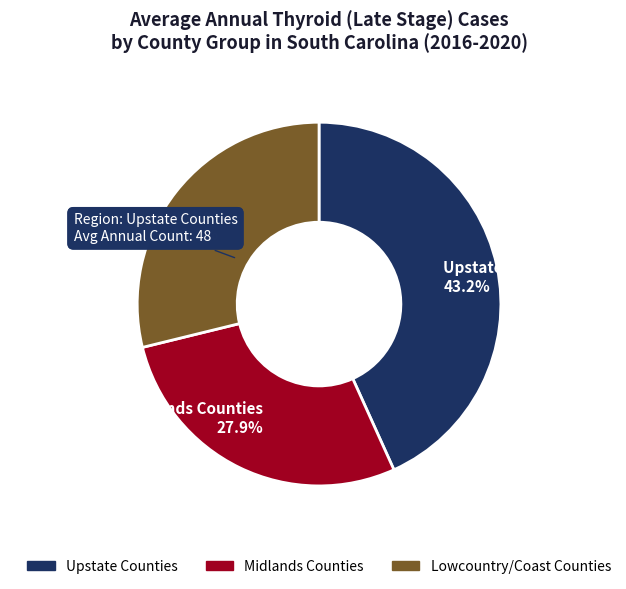

Combined, what portion of the pie is Lowcountry/Coast Counties 28.8% and Midlands Counties 27.9%?

56.8%